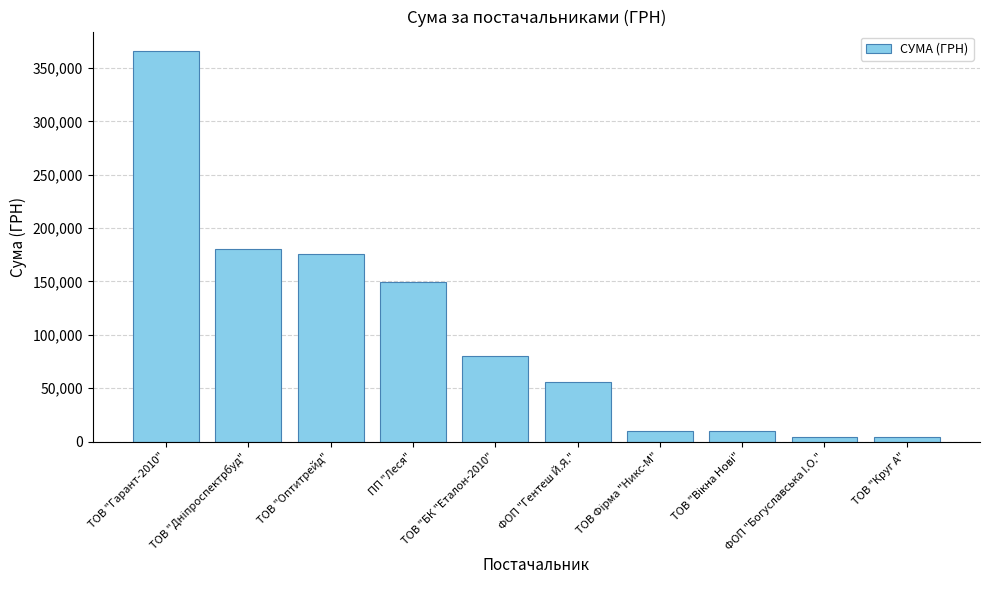

What is the difference between the second highest and minimum values?

176034.9